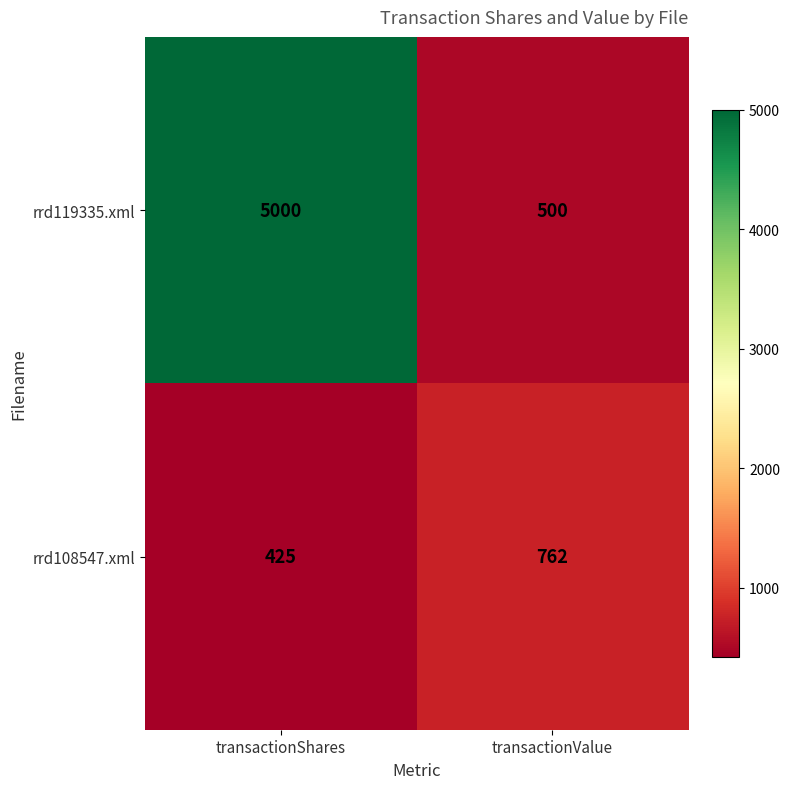

How many data points does each series have?

2